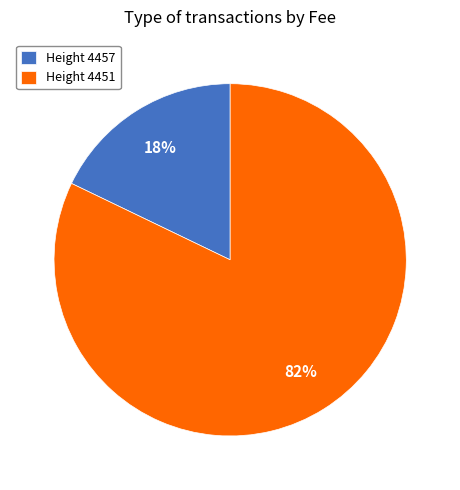

How many segments does this pie chart have?

2